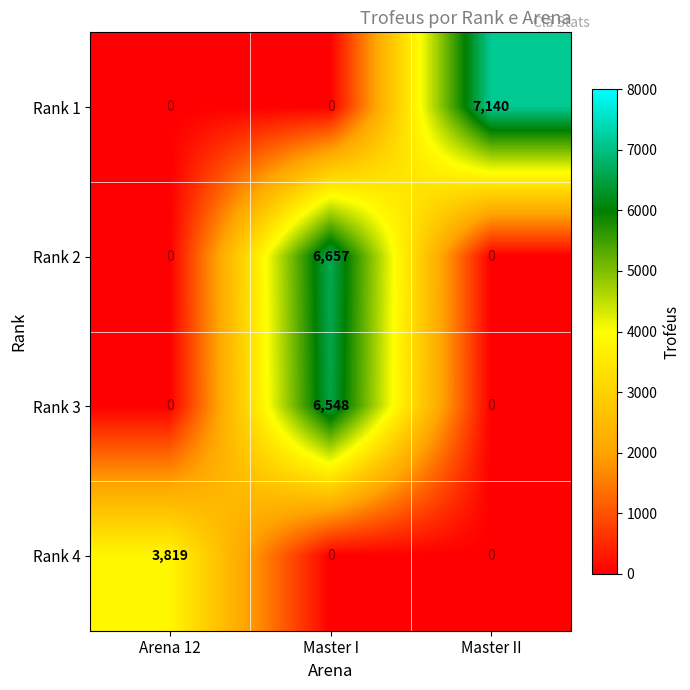

Which category has the highest value in the Rank 1 series?

Master II